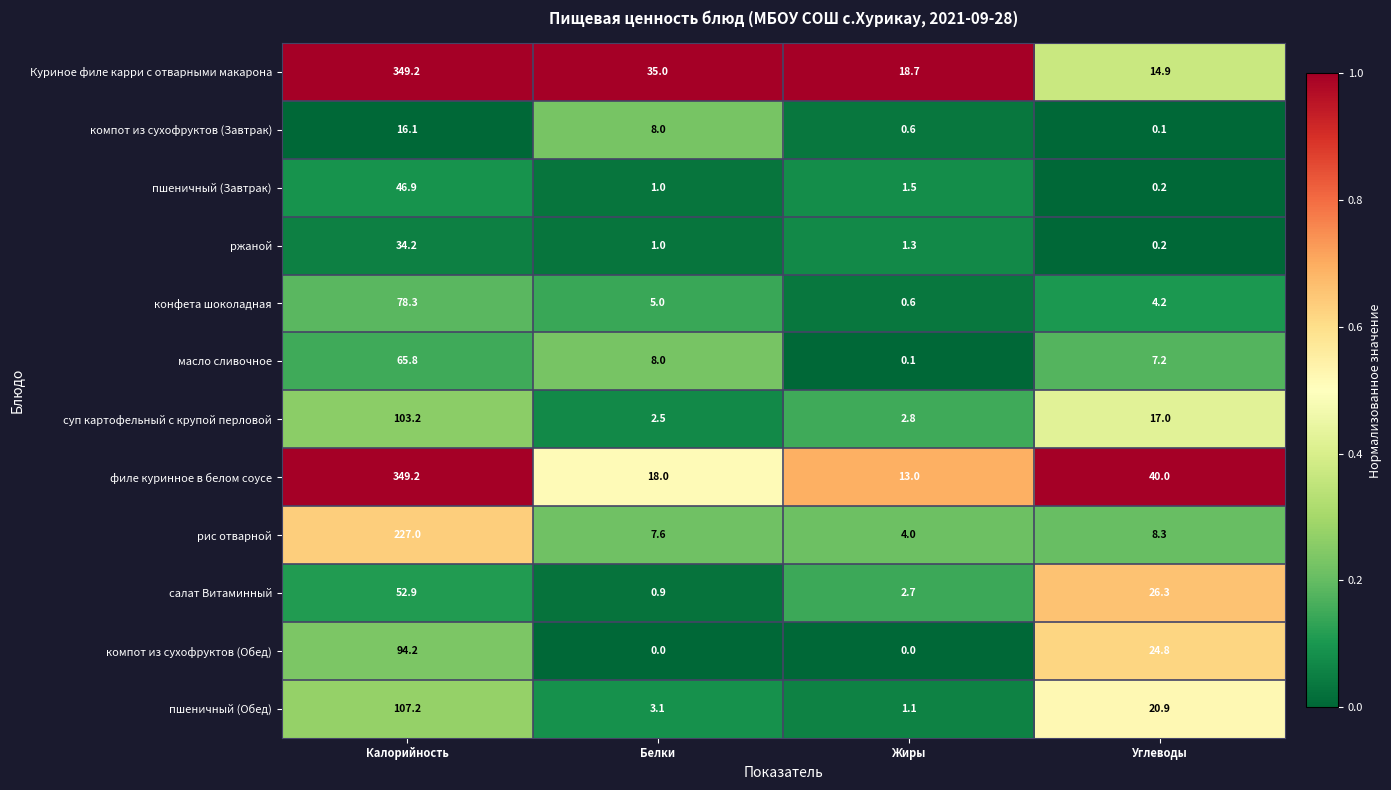

Count the number of categories in the chart.

4